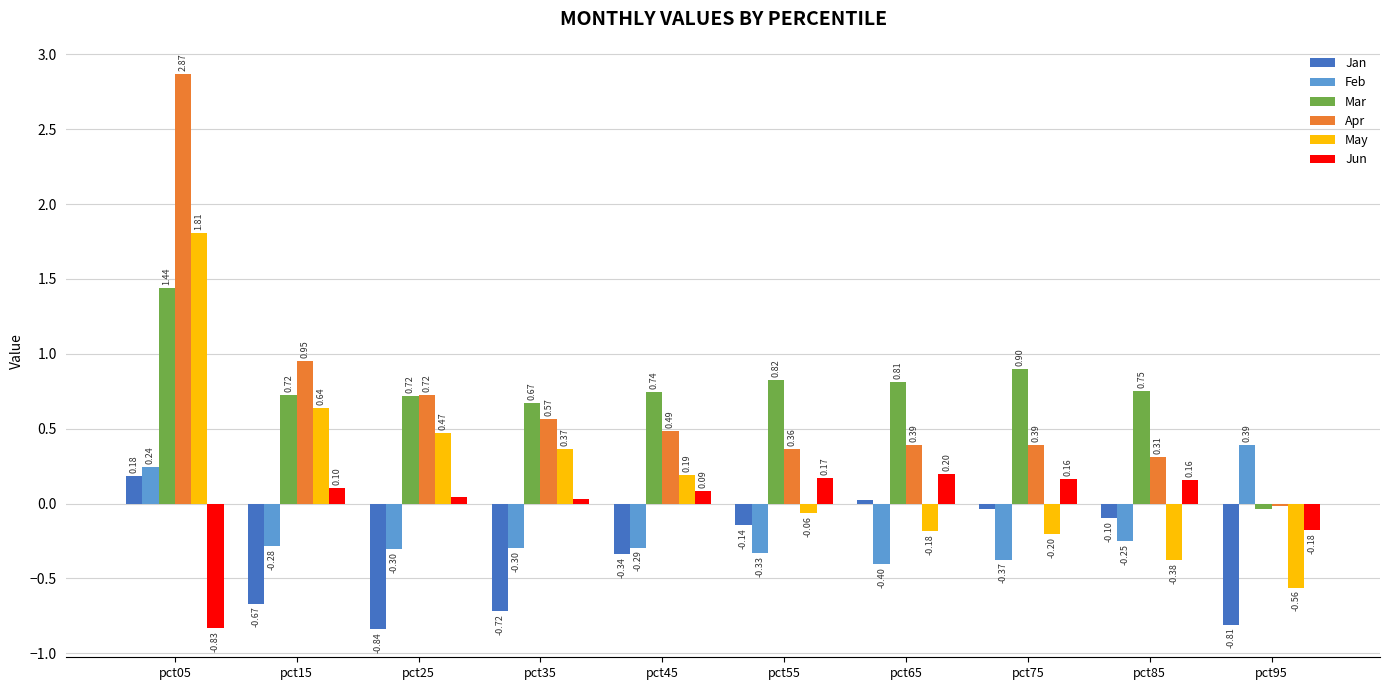

What is the difference between the maximum and minimum values in the May series?

2.4